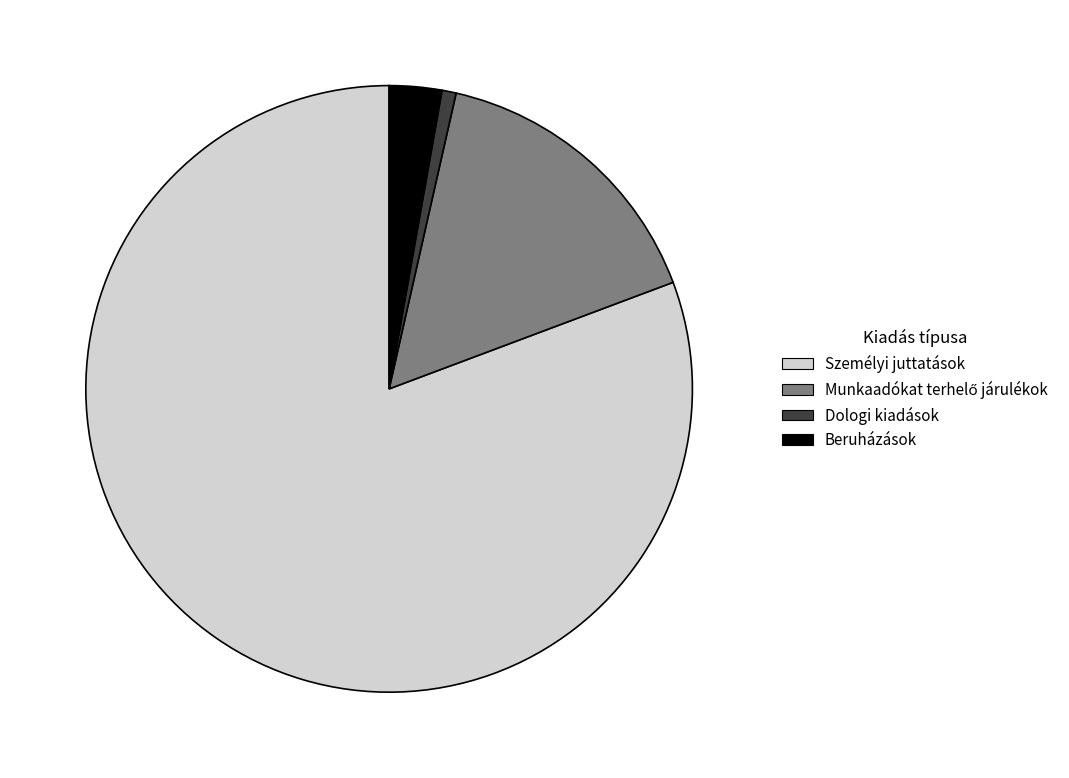

Which slice is the smallest?

Dologi kiadások